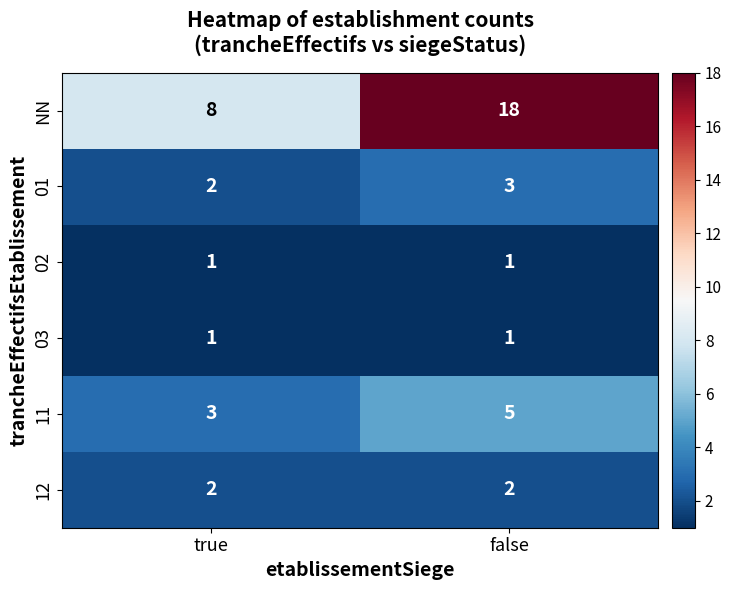

Reading right to left, transcribe all the data shown in this chart.

NN: 18	8
01: 3	2
02: 1	1
03: 1	1
11: 5	3
12: 2	2